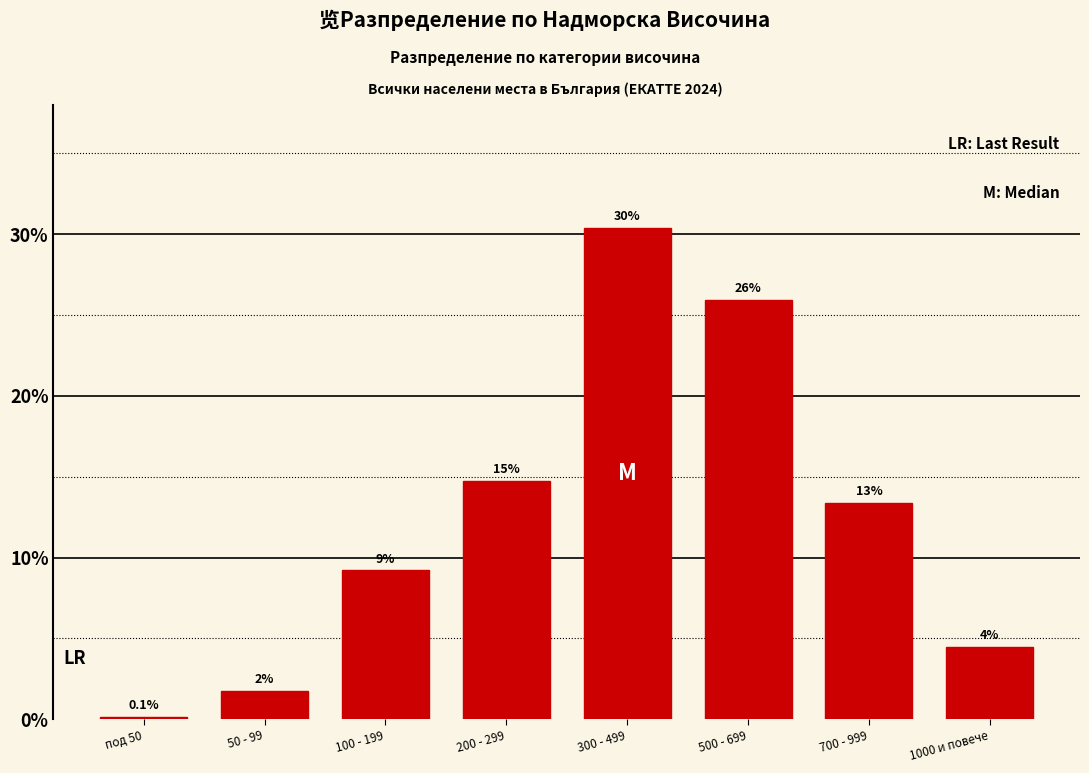

Are the bars horizontal?

No